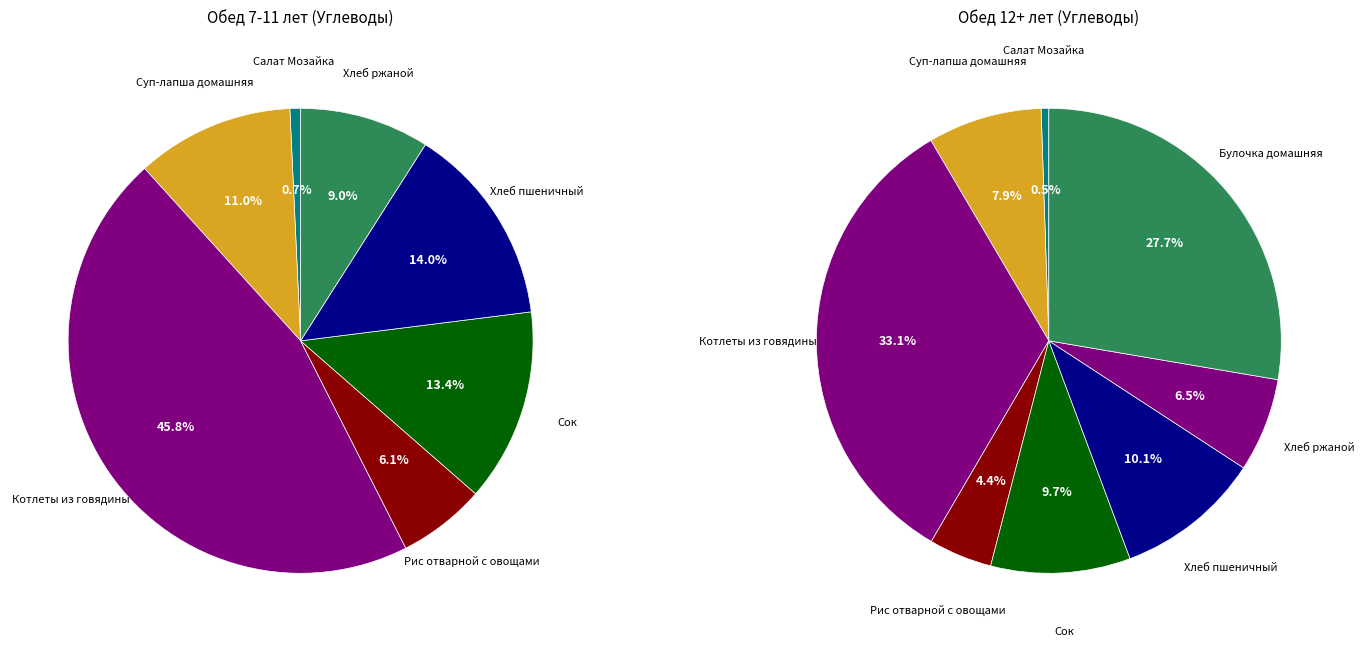

Does Суп-лапша домашняя represent more than half of the total?

No